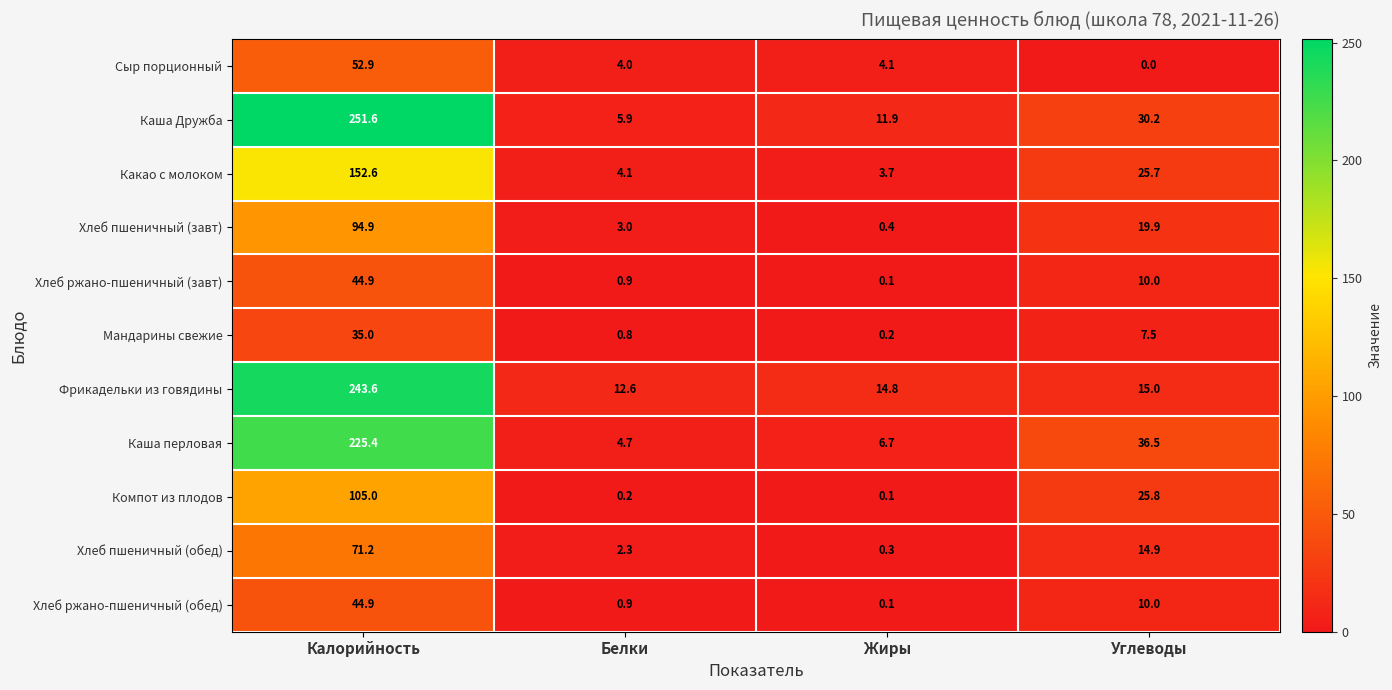

What is the difference between the Хлеб ржано-пшеничный (завт) values at Углеводы and Калорийность?

34.9